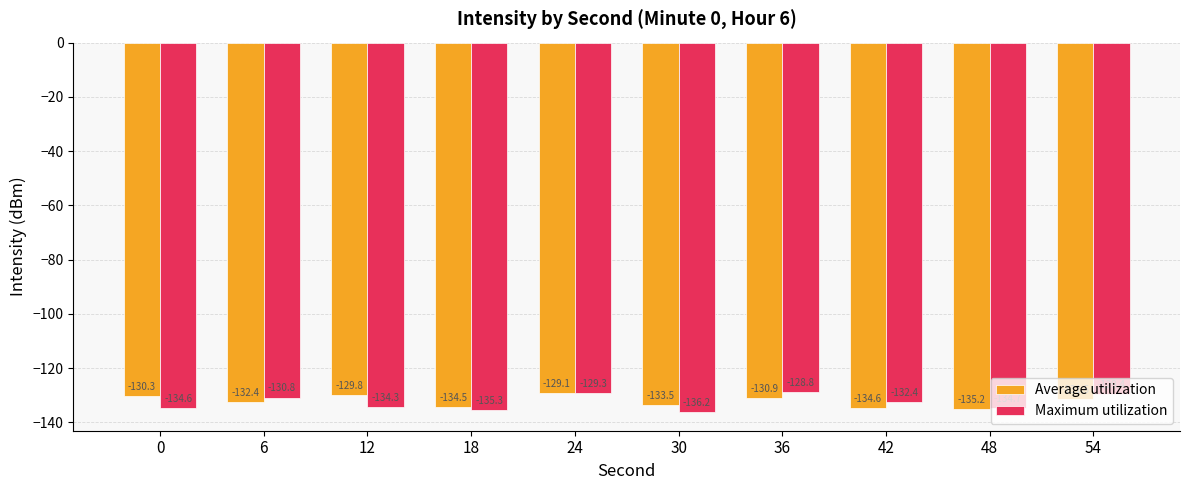

List the series in order of their overall mean, lowest first.

Maximum utilization, Average utilization